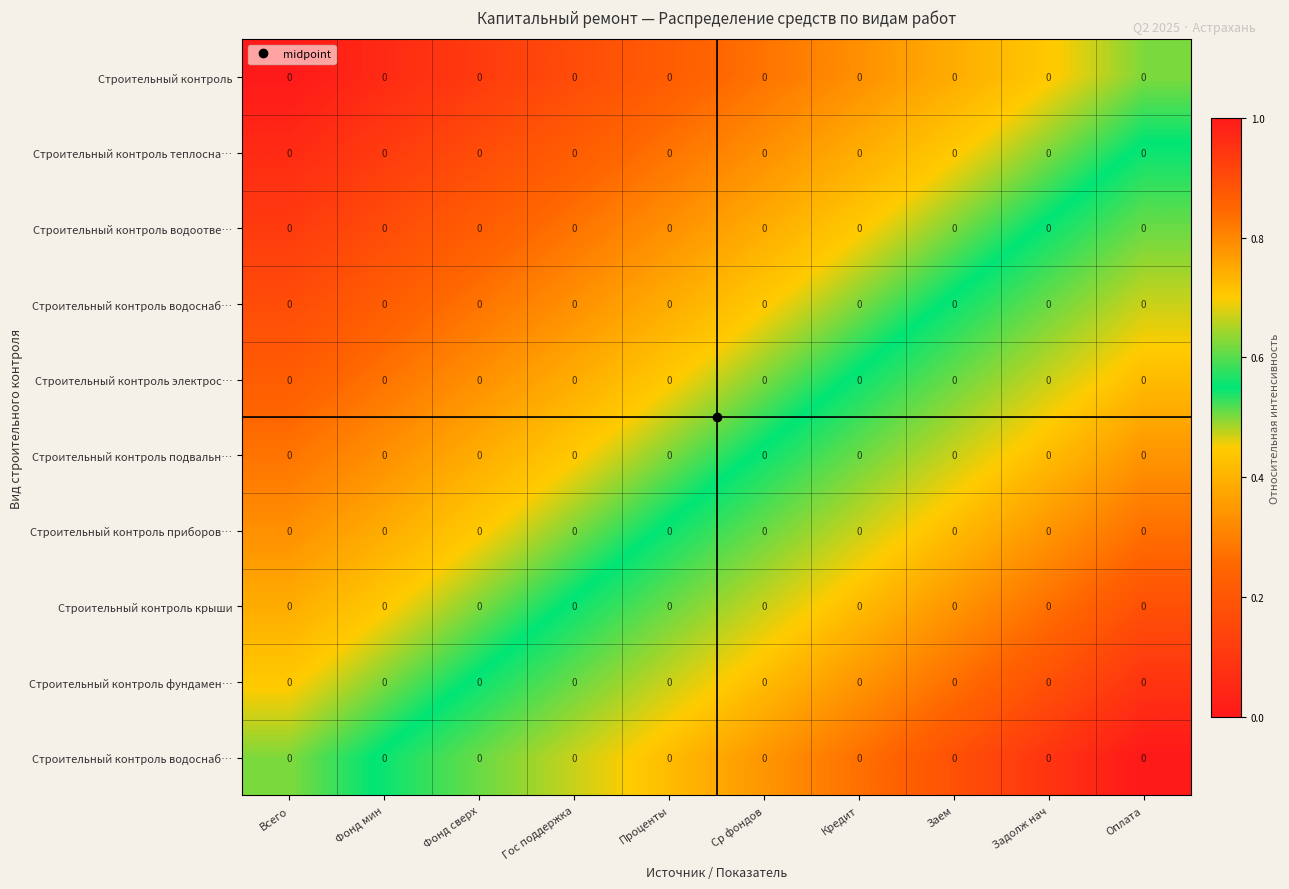

At which category is the sum across all series the highest?

Оплата